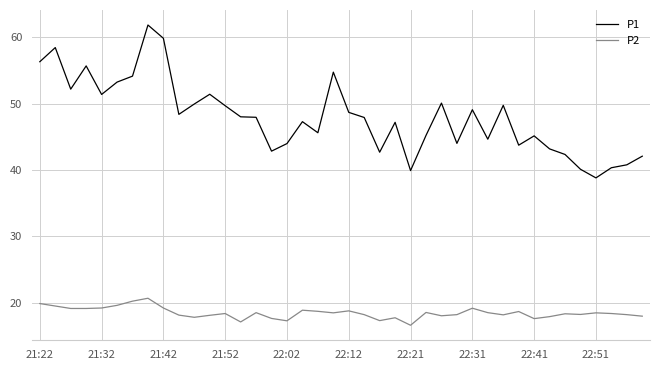

What is the sum of all P1 values?

1918.1